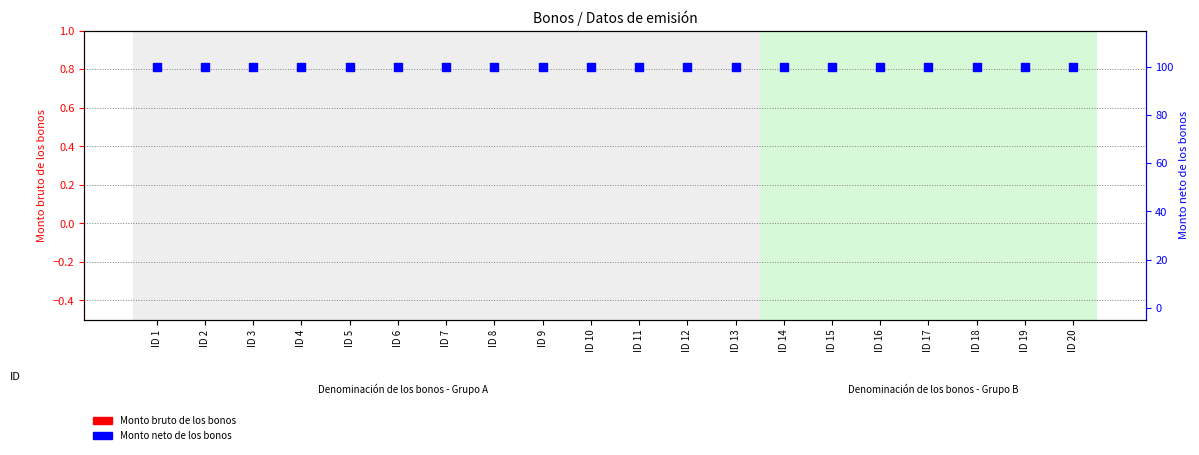

Which series contains the lowest Y value?

Monto bruto de los bonos